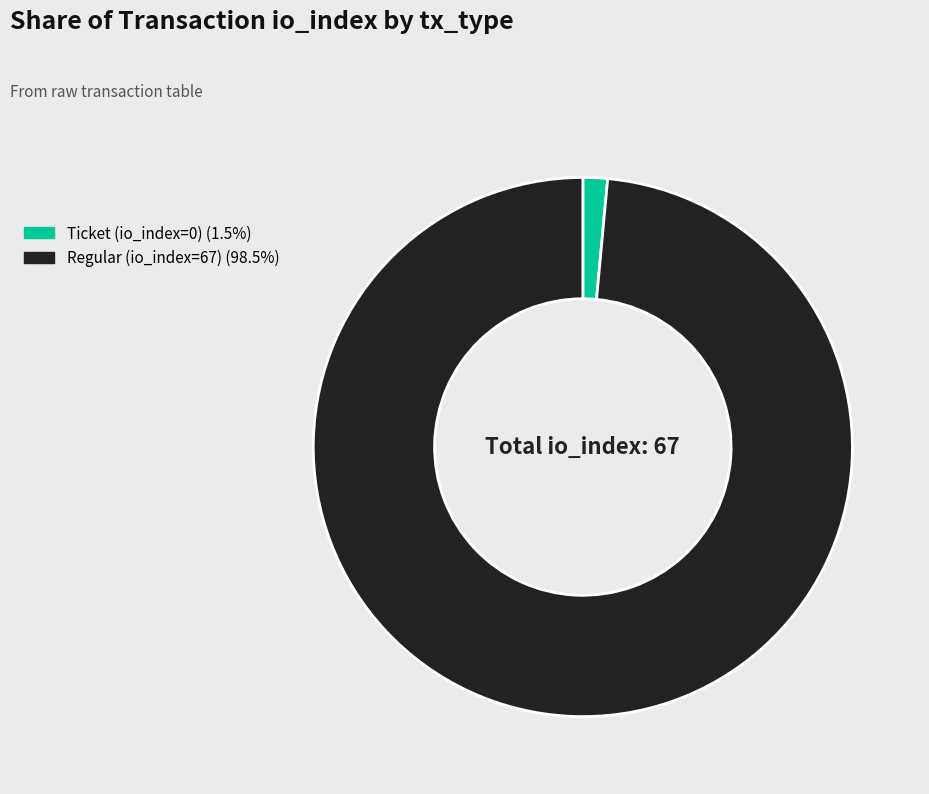

Which category has the biggest portion of the pie?

Regular (io_index=67)